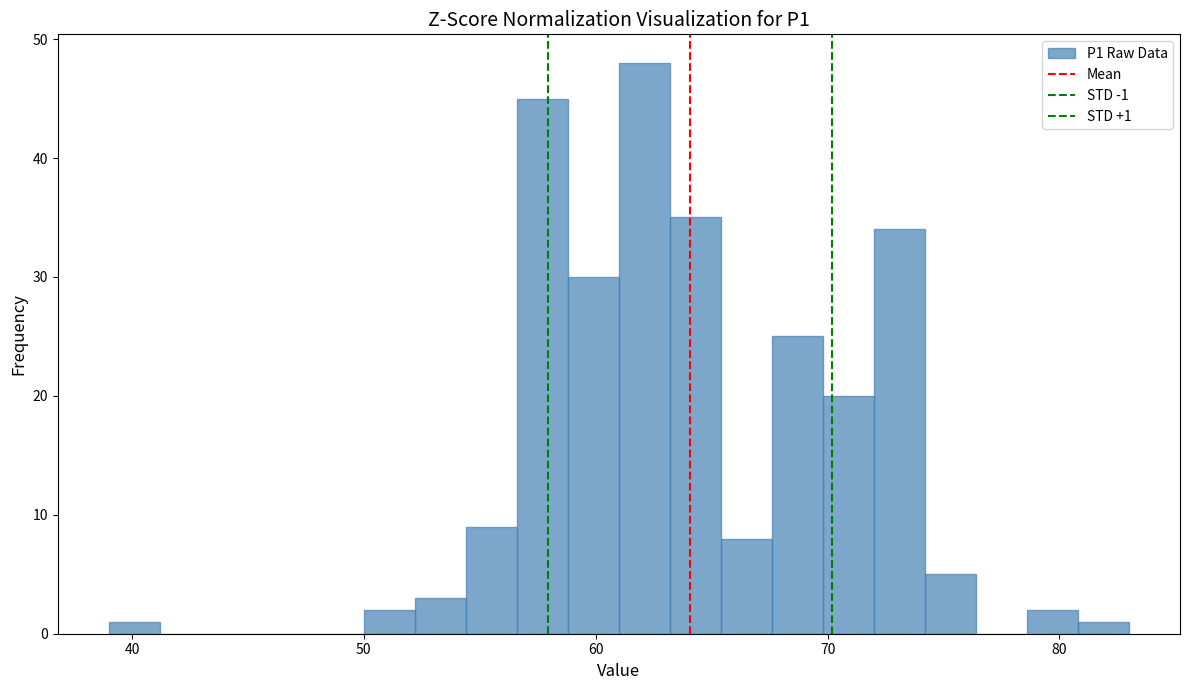

Read against the x-axis, roughly where is the centre of the tallest bar?

62